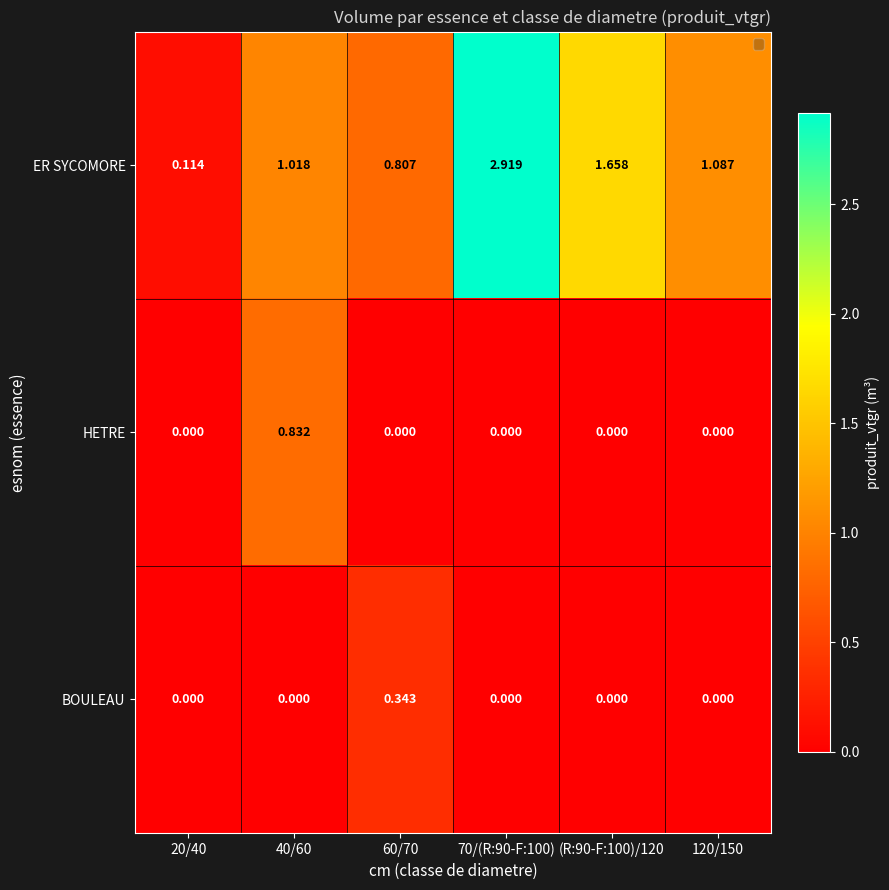

How many categories are shown in the chart?

6